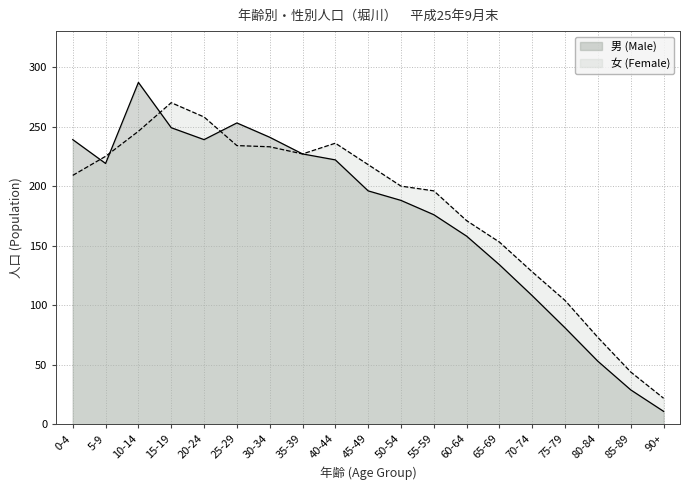

Reading left to right, list all the values displayed in this chart.

男 (Male): 239	219	287	249	239	253	241	227	222	196	188	176	158	134	108	81	53	29	11
女 (Female): 209	225	246	270	258	234	233	227	236	218	200	196	171	153	128	104	73	44	22